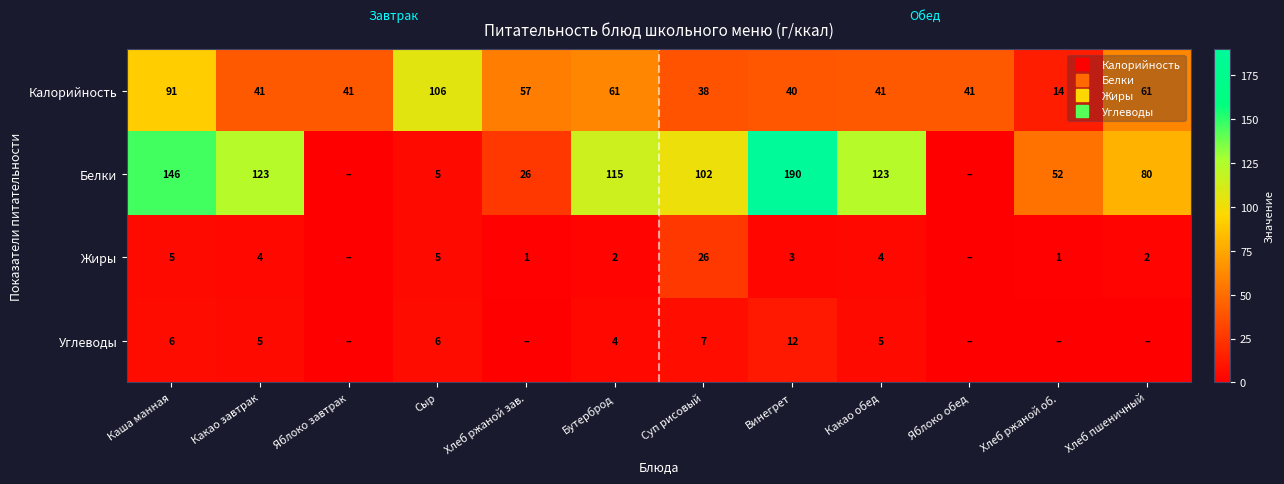

How many positive values does the Белки series have?

10